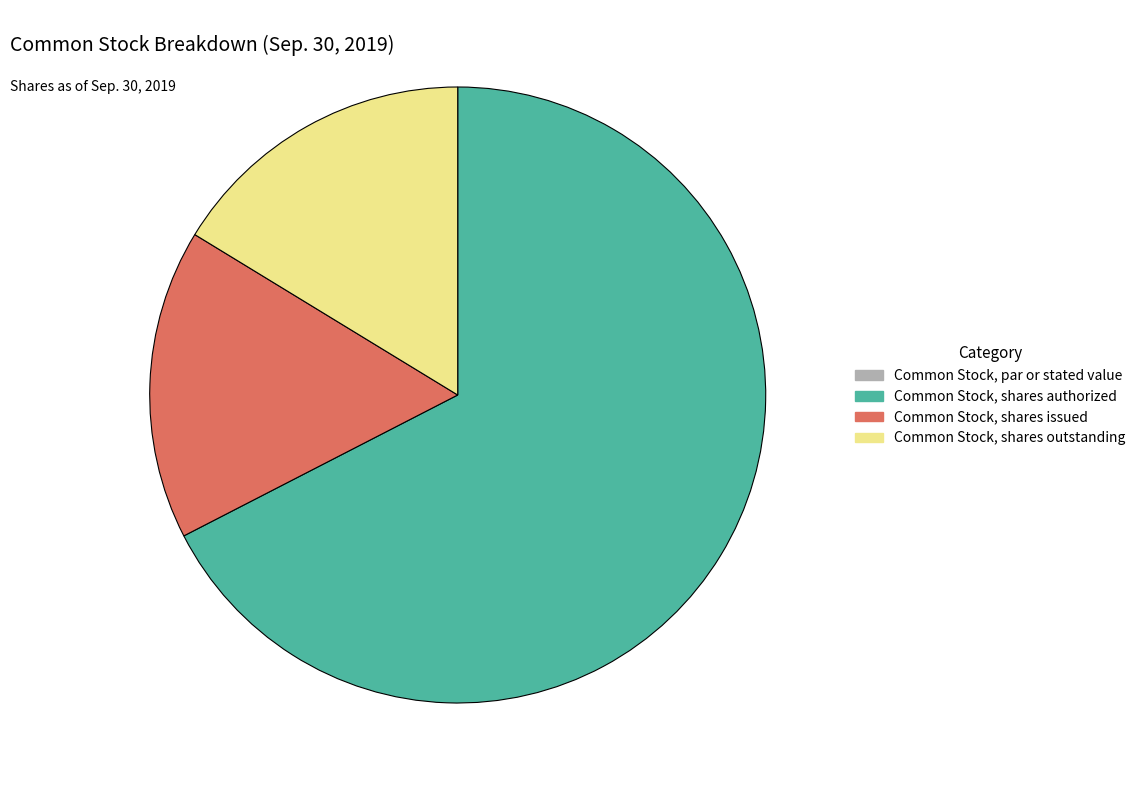

Does Common Stock, shares authorized account for over 50% of the chart?

Yes